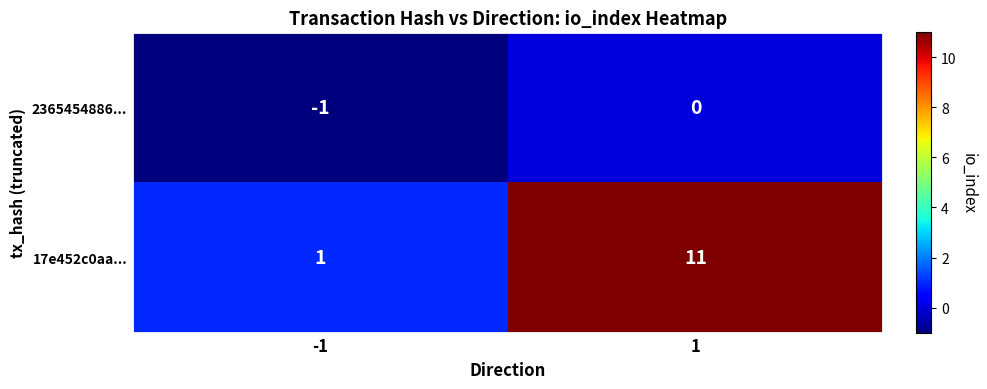

What is the difference between the highest and lowest values at -1?

2